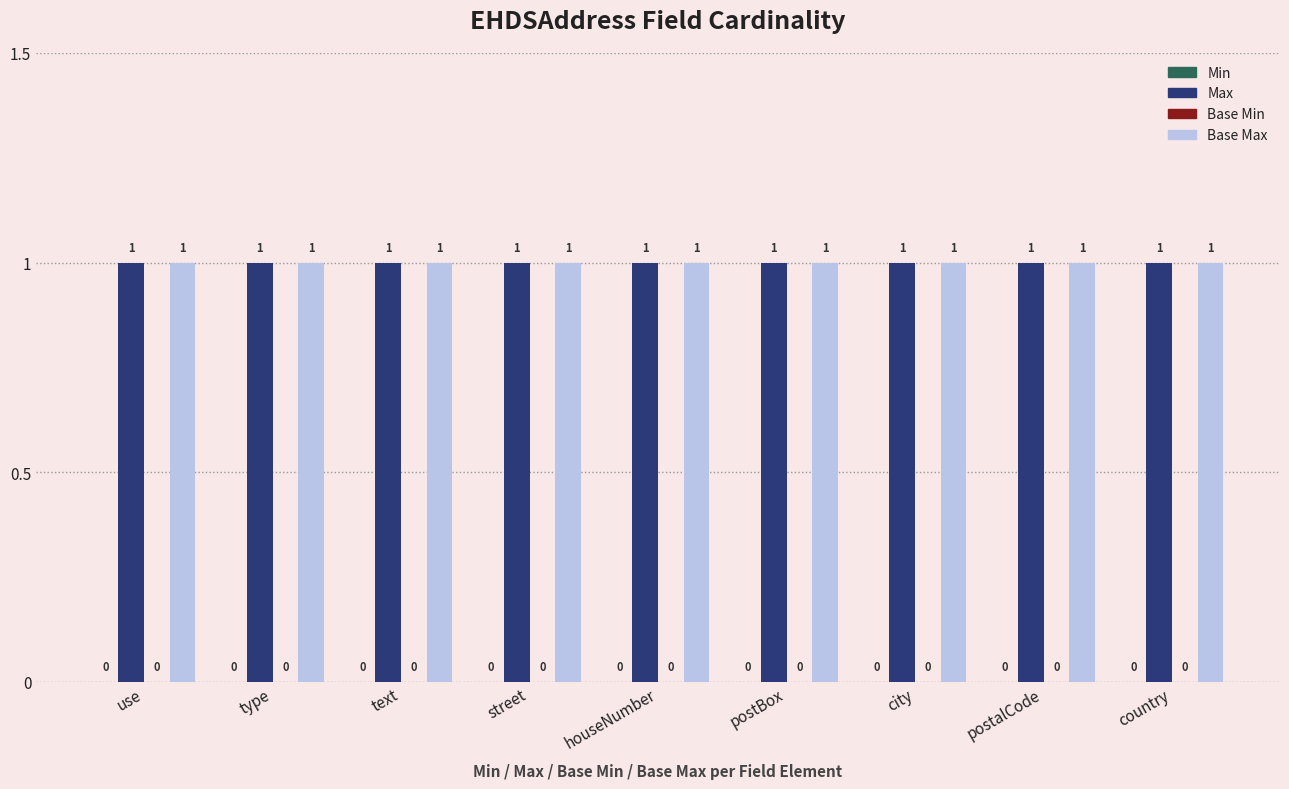

What is the label of the 9th bar from the left?

country